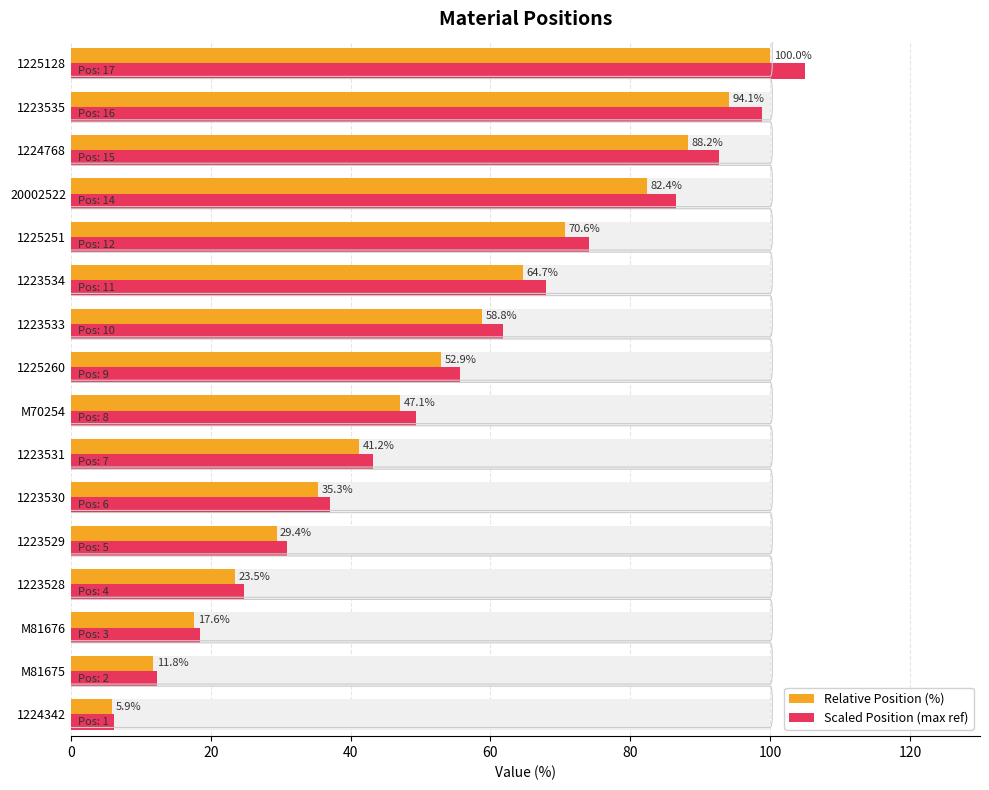

What are all the series names shown in the legend?

Relative Position (%), Scaled Position (max ref)